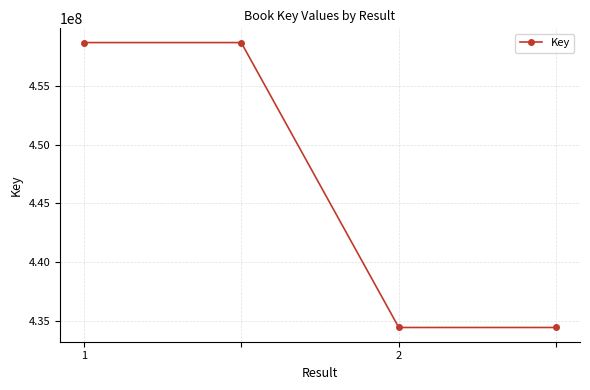

Count the values in the range 434439480 to 458690106.

4